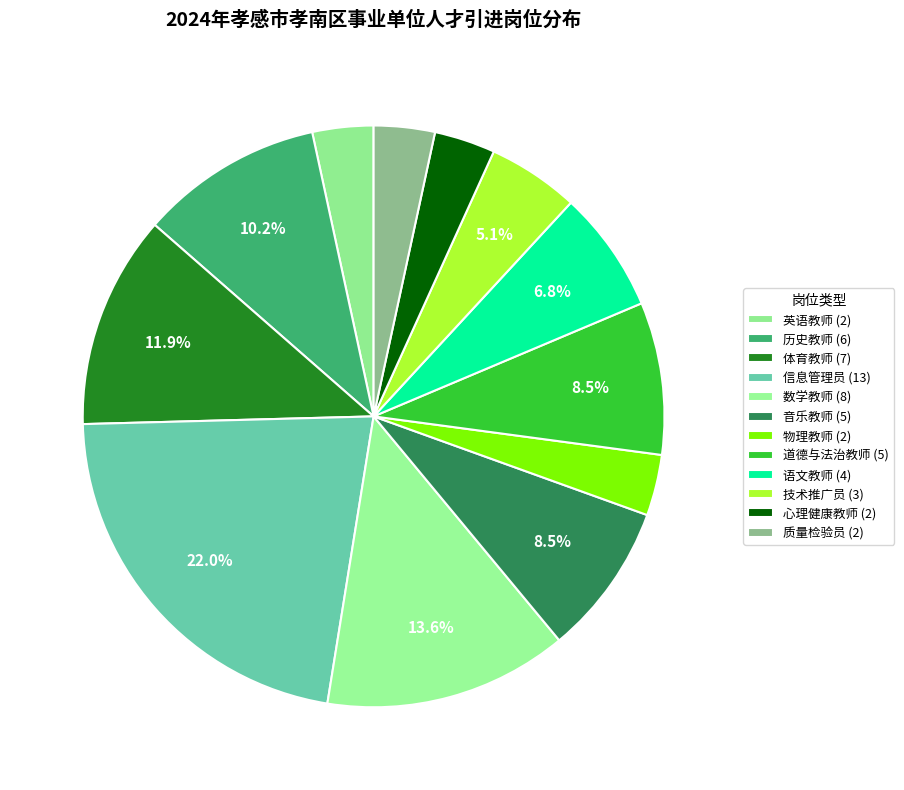

How many segments does this pie chart have?

12